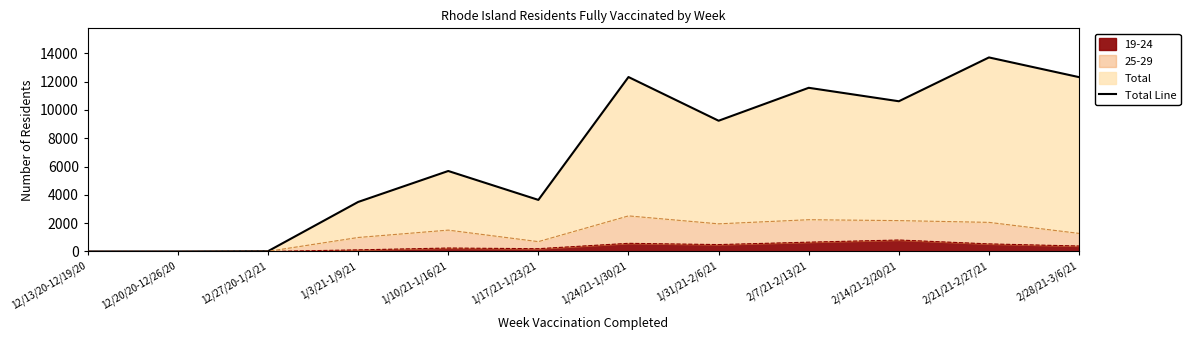

The chart shows a value of 2997 at 1/10/21-1/16/21. True or false?

False